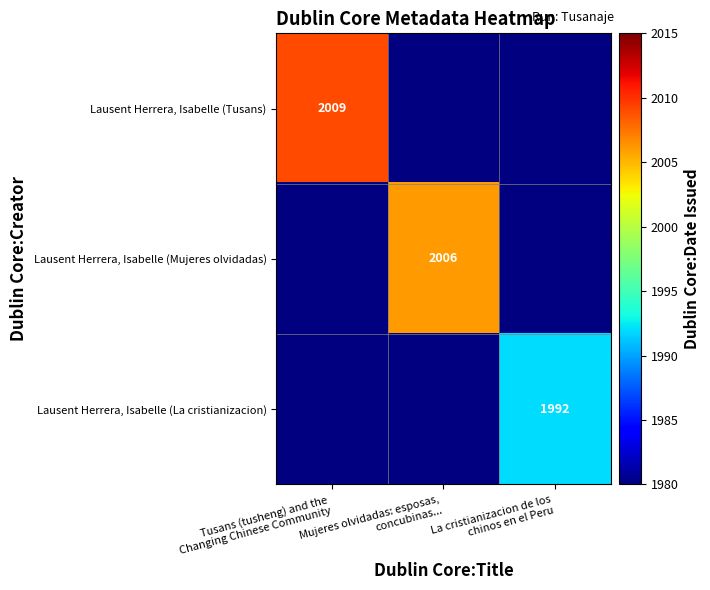

List the labels in order of Lausent Herrera, Isabelle (Tusans) value, smallest first.

Mujeres olvidadas: esposas, concubinas..., La cristianizacion de los chinos en el Peru, Tusans (tusheng) and the Changing Chinese Community